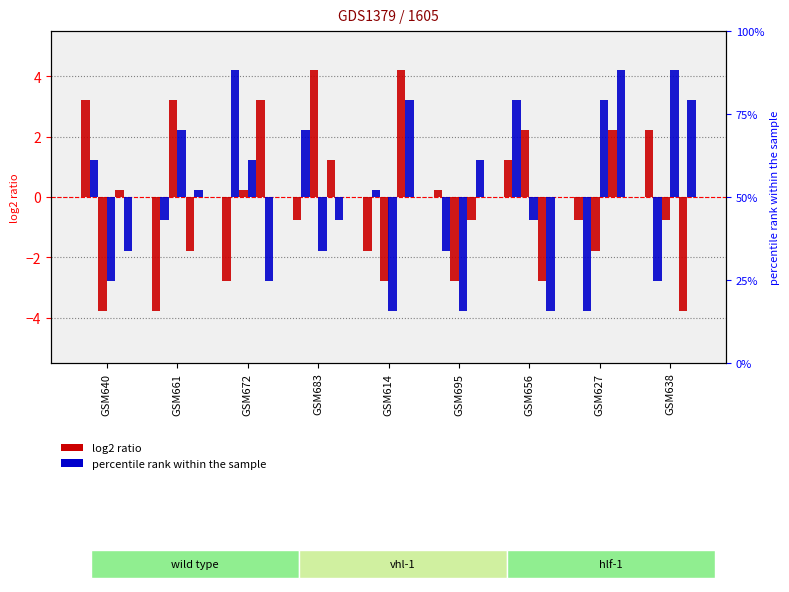

The col_2 series shows -0.8 at GSM683. True or false?

True